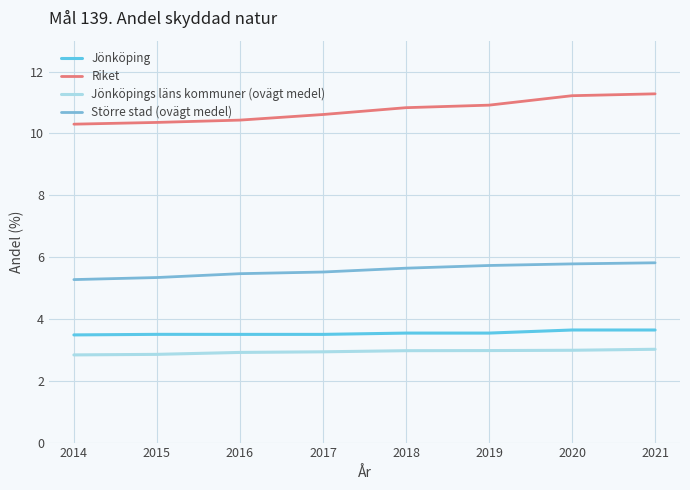

Which label corresponds to the smallest value in the chart?

2014